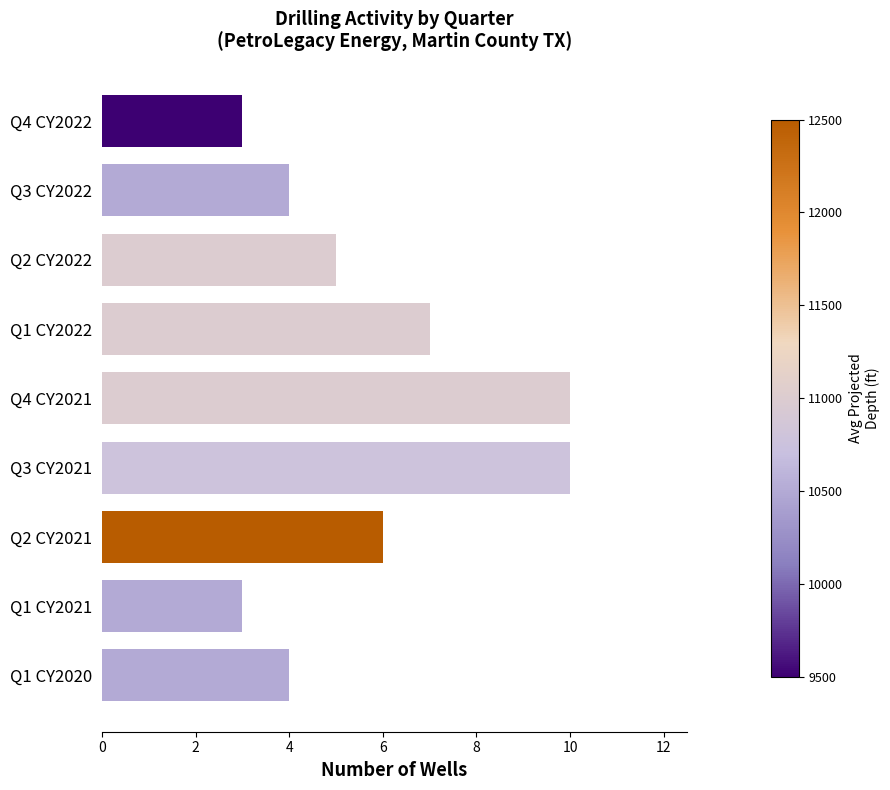

What is the minimum value shown in the chart?

3